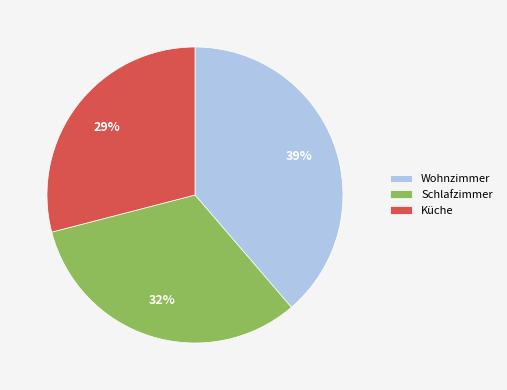

True or false: Schlafzimmer accounts for 38% of the total.

False